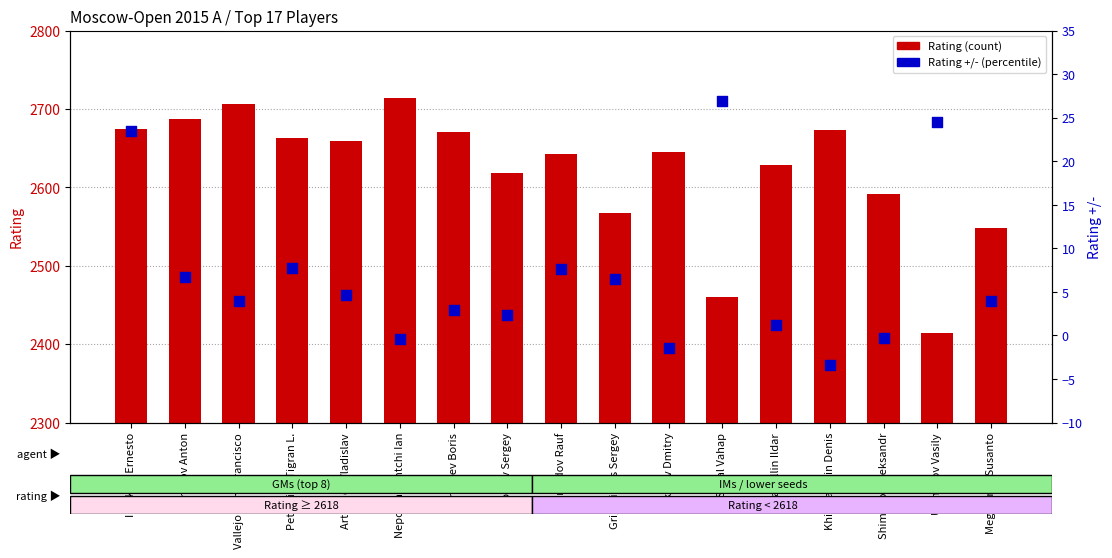

What are all the series names shown in the legend?

Rating (count), Rating +/- (percentile)